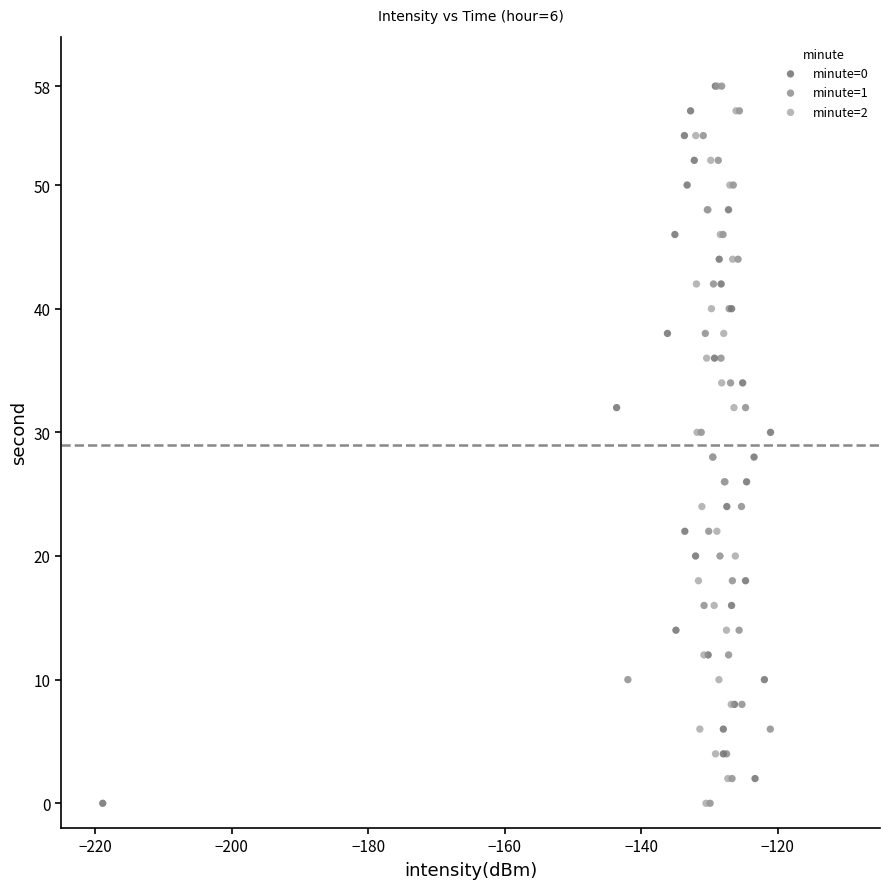

What are all the series names shown in the legend?

minute=0, minute=1, minute=2